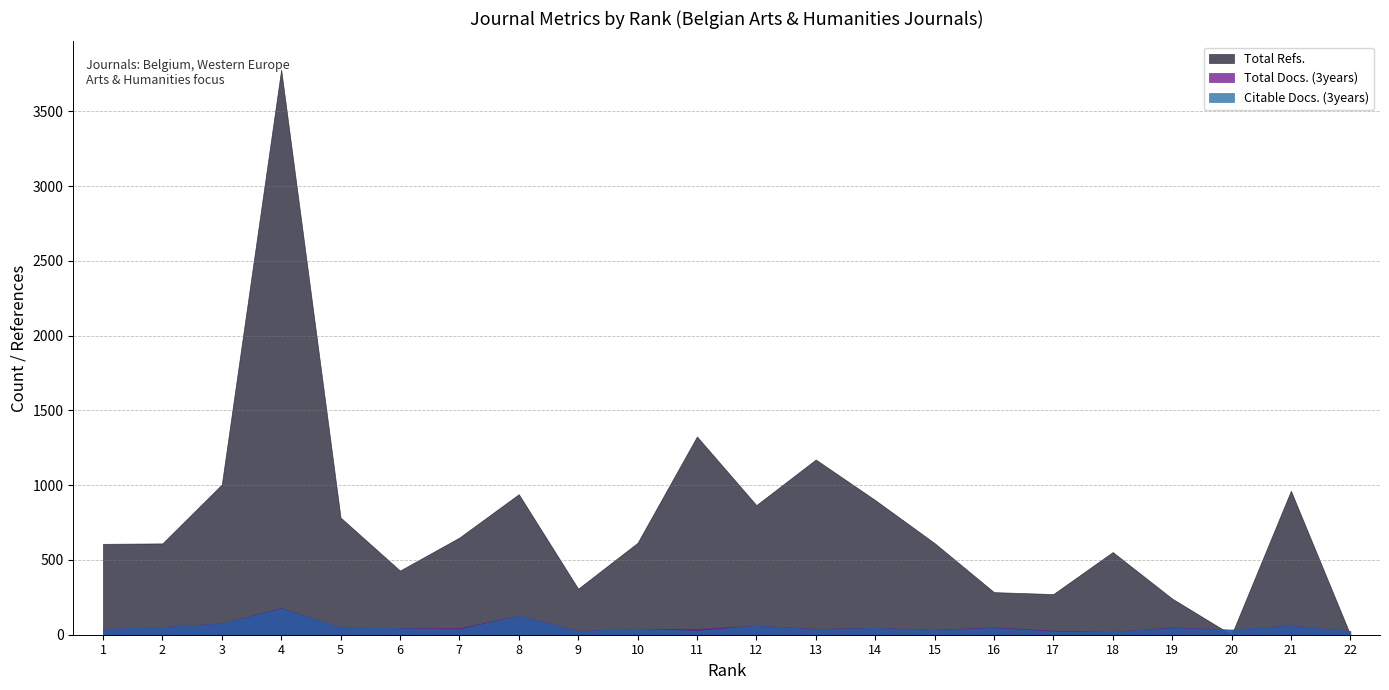

What are all the series names shown in the legend?

Total Refs., Total Docs. (3years), Citable Docs. (3years)